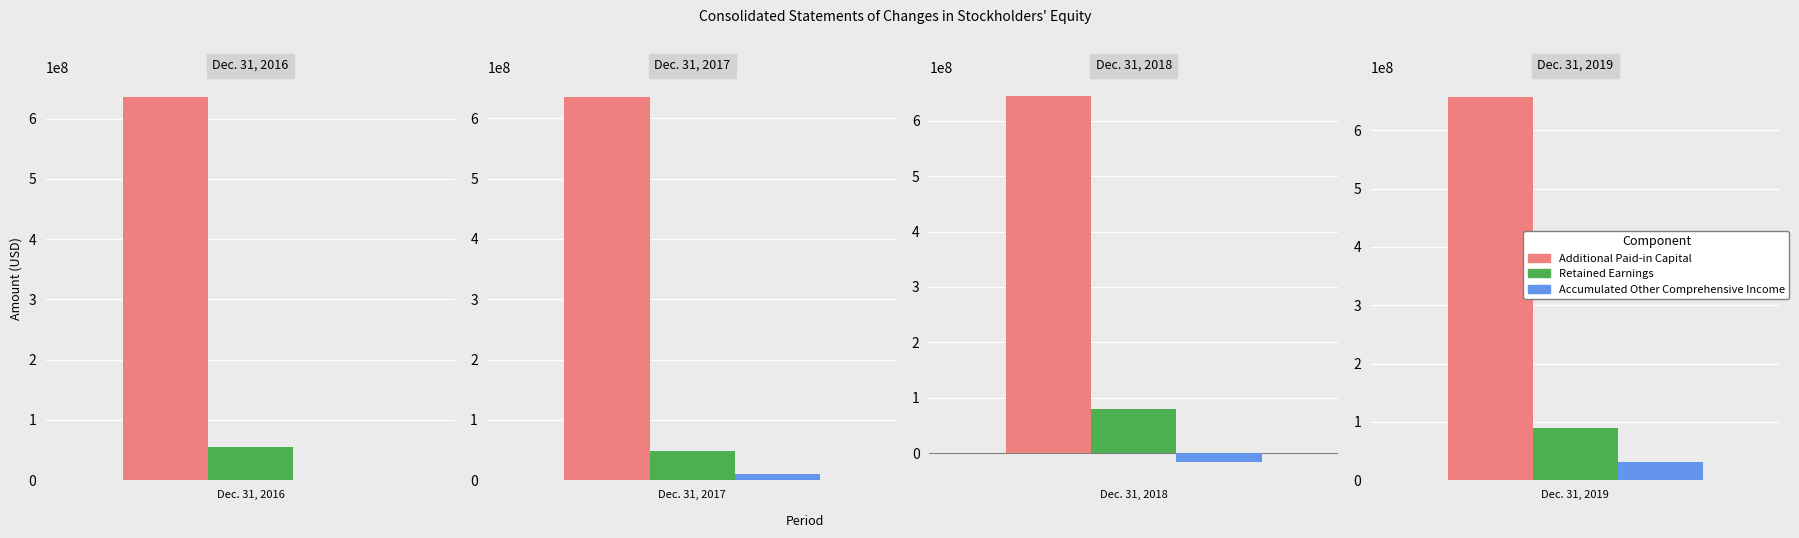

Reading right to left, extract all data points from this chart.

Additional Paid-in Capital: Dec. 31, 2019=657875000	Dec. 31, 2018=645310000	Dec. 31, 2017=636149000	Dec. 31, 2016=636856000
Retained Earnings: Dec. 31, 2019=89586000	Dec. 31, 2018=79753000	Dec. 31, 2017=48198000	Dec. 31, 2016=55232000
Accumulated Other Comprehensive Income: Dec. 31, 2019=31114000	Dec. 31, 2018=-15828000	Dec. 31, 2017=10346000	Dec. 31, 2016=1127000